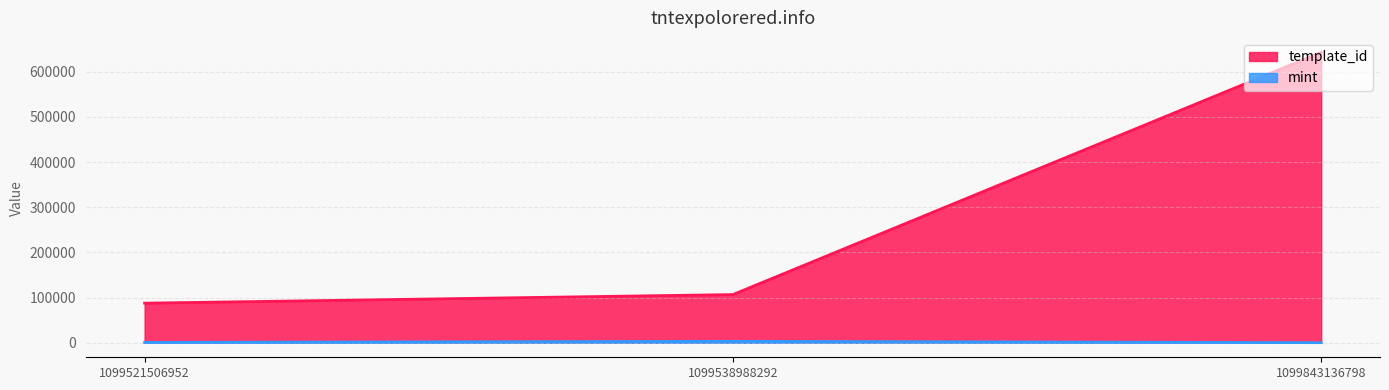

Reading left to right, list all the values displayed in this chart.

template_id: 1099521506952=87604	1099538988292=106640	1099843136798=642581
mint: 1099521506952=756	1099538988292=3211	1099843136798=218